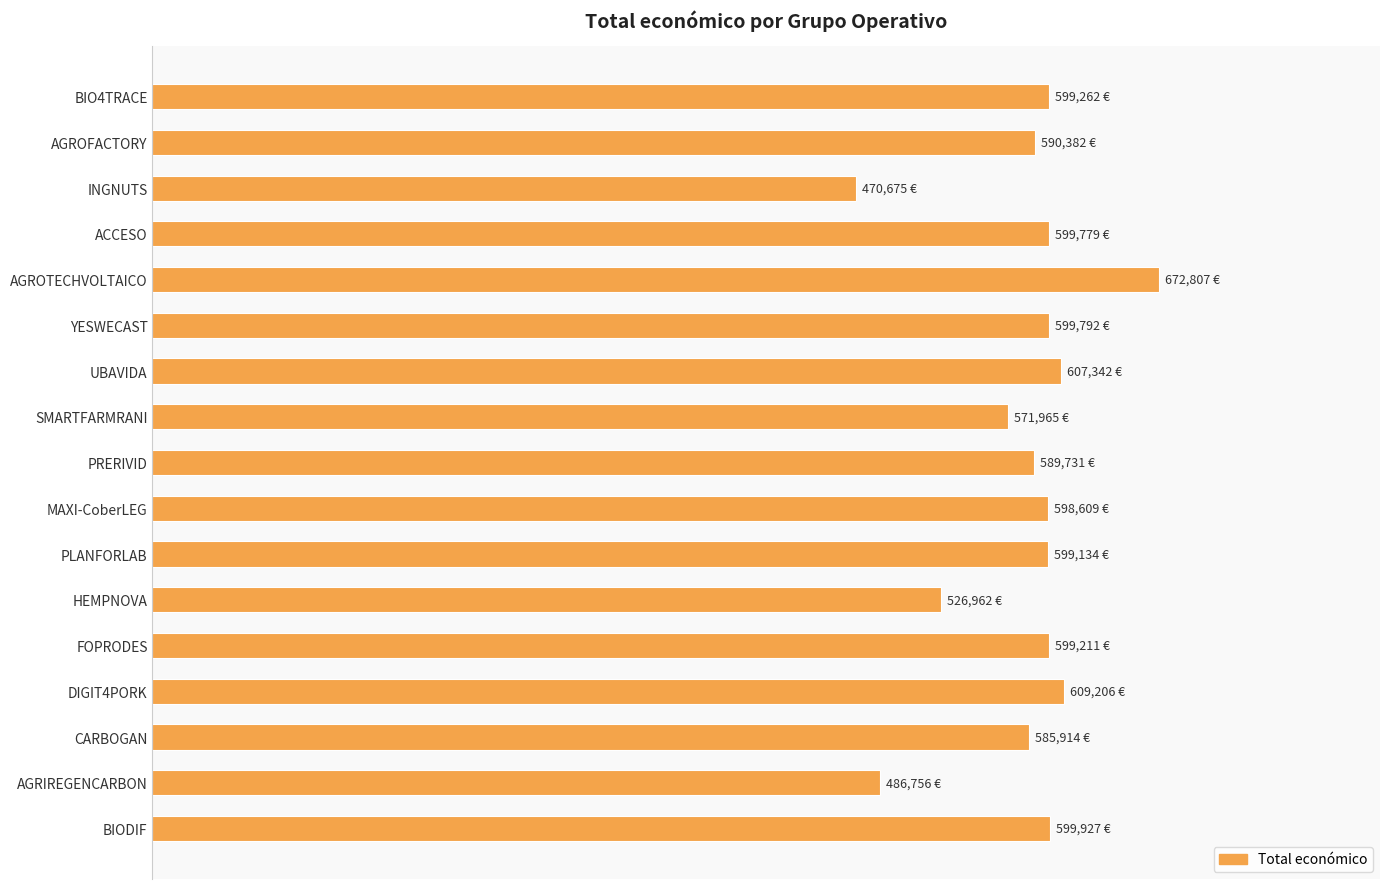

Does the chart contain any negative values?

No